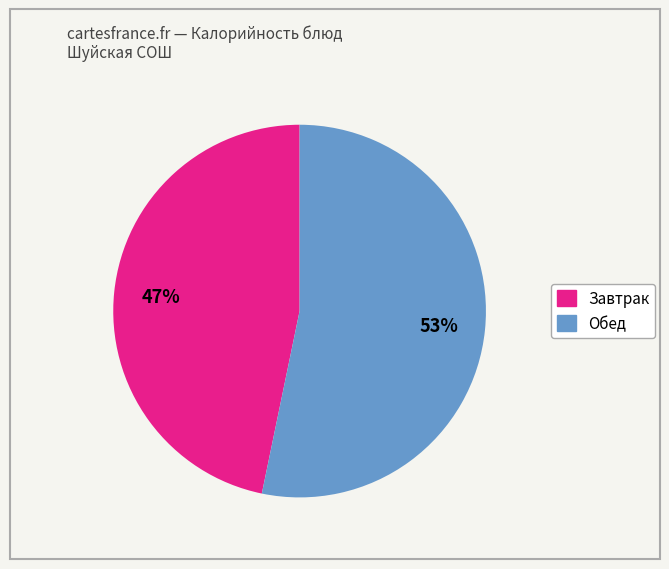

Is there any slice that represents more than half of the pie?

Yes